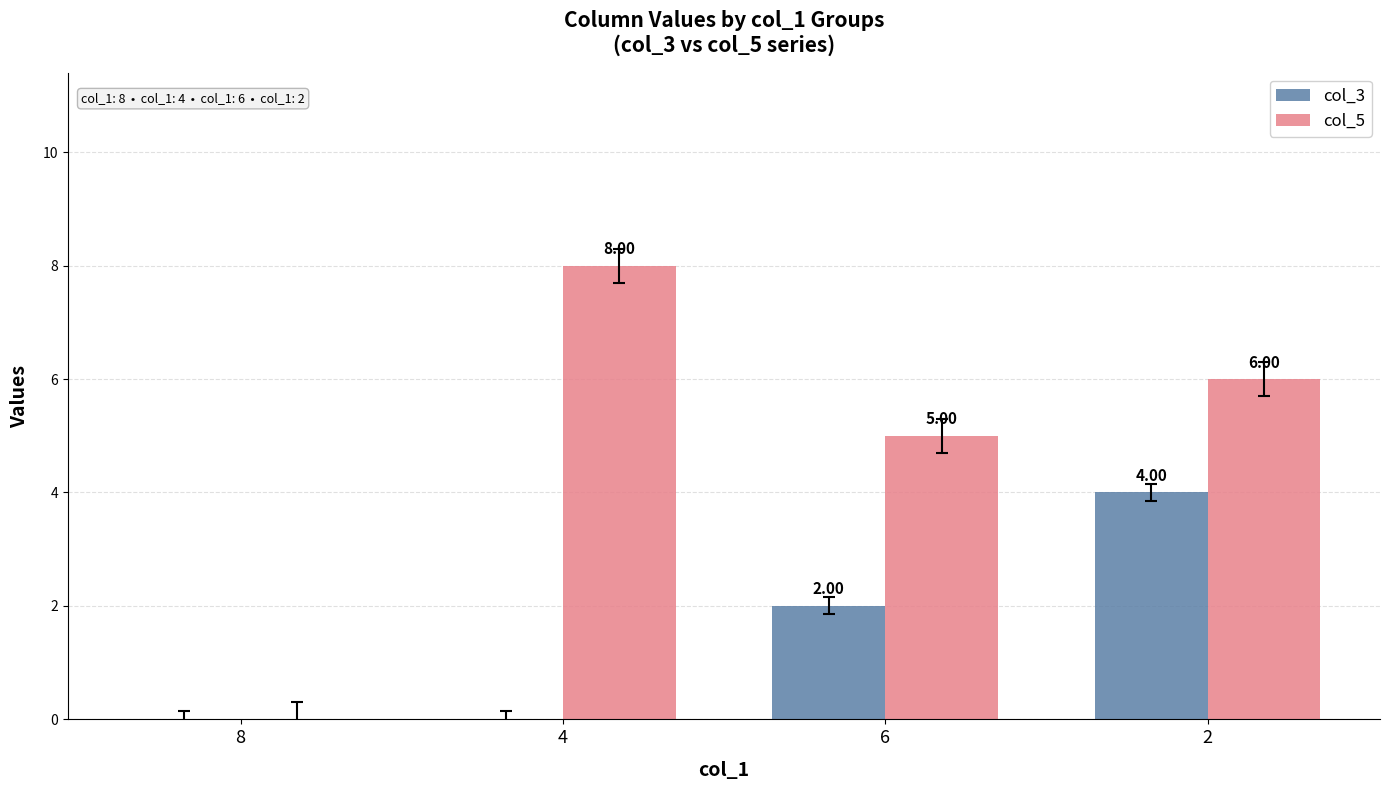

How many groups of bars are there?

4